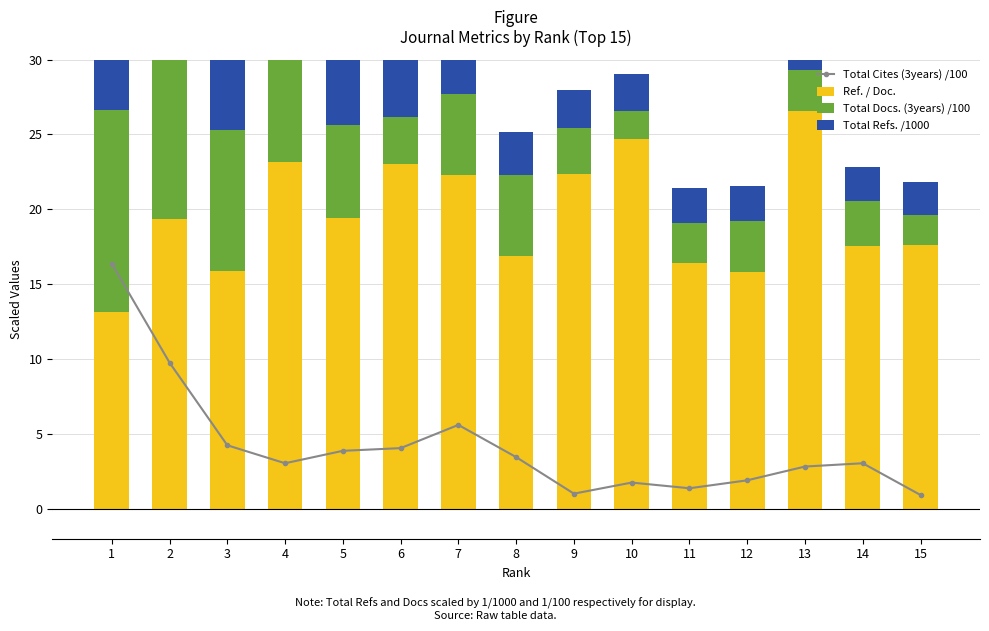

How many data points does each series have?

15